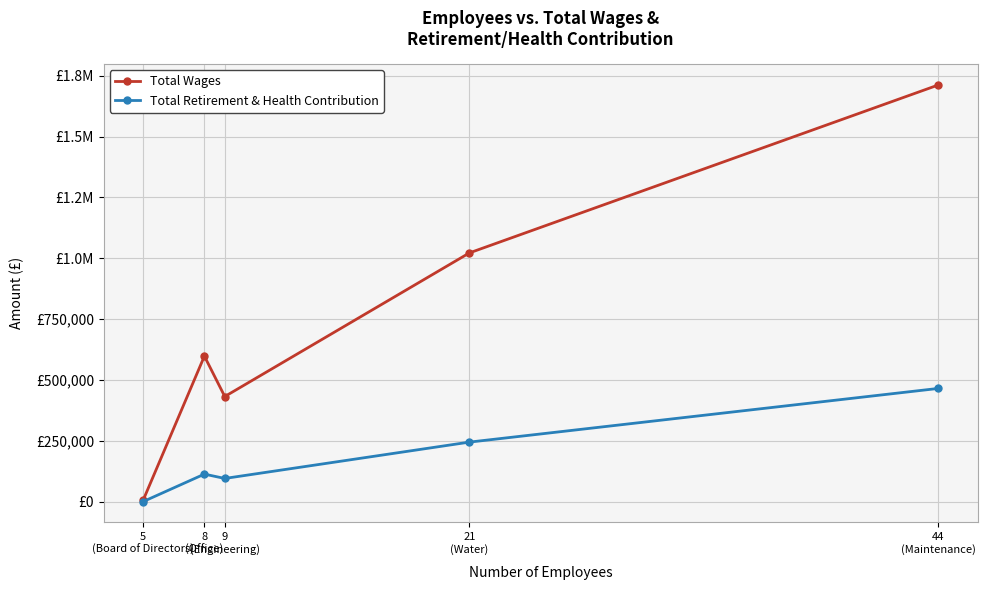

What are all the series names shown in the legend?

Total Wages, Total Retirement & Health Contribution